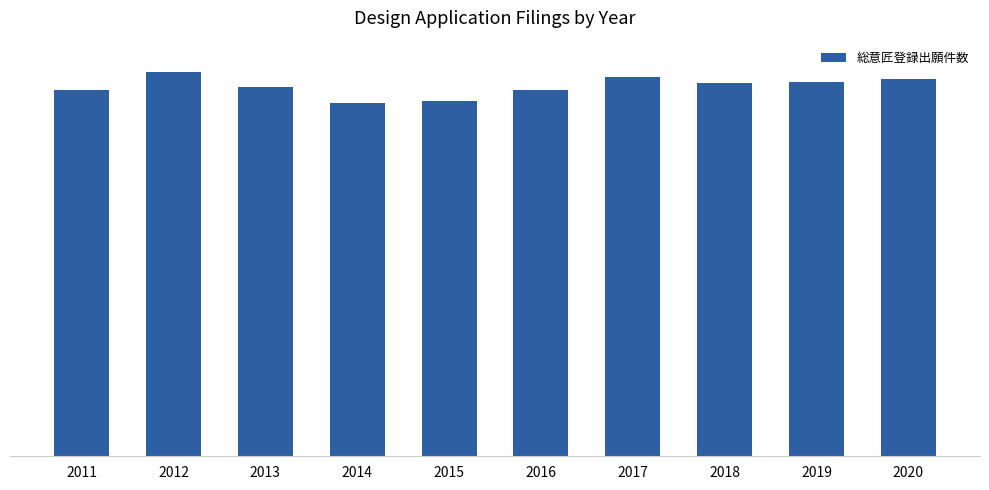

Reading right to left, list all the values displayed in this chart.

31798	31489	31406	31961	30879	29903	29738	31125	32391	30805